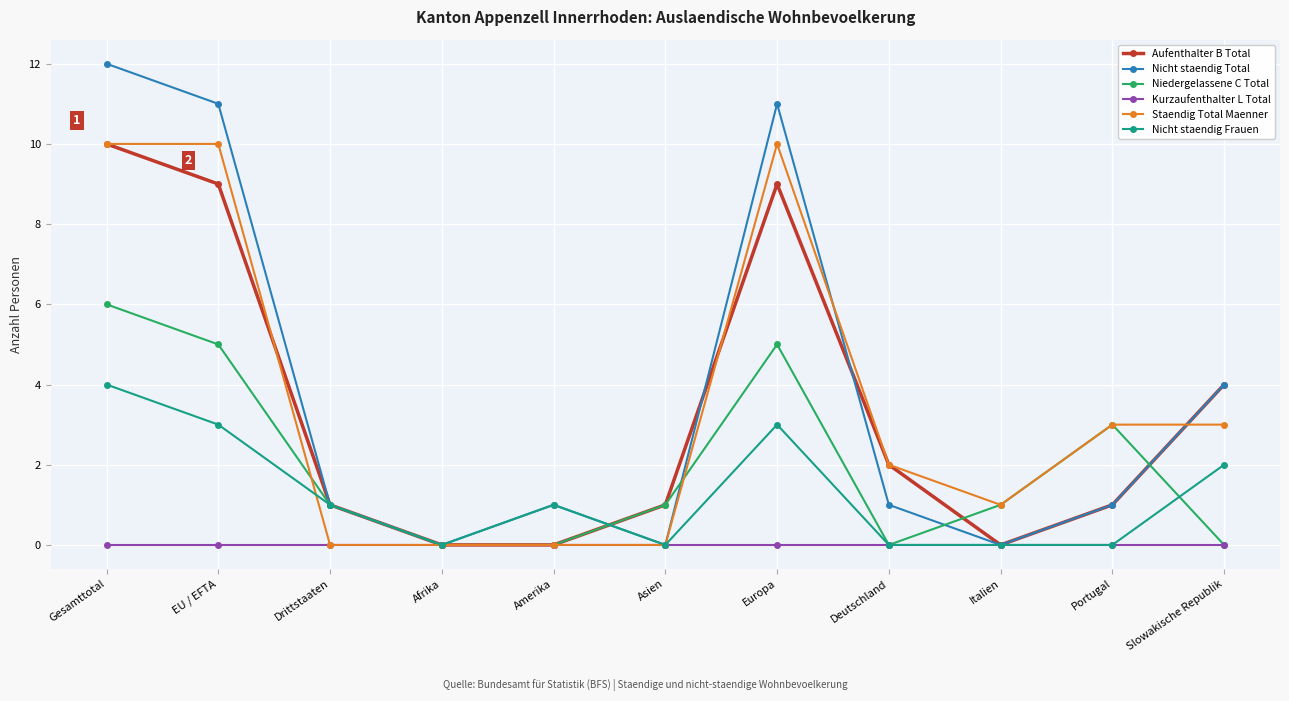

What is the label of the 7th point from the left?

Europa